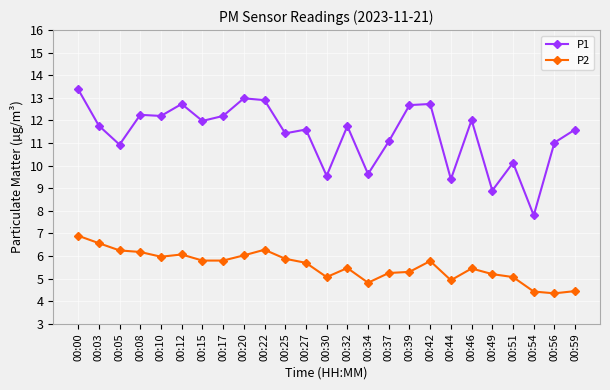

At which category does P1 reach its first local valley?

00:05